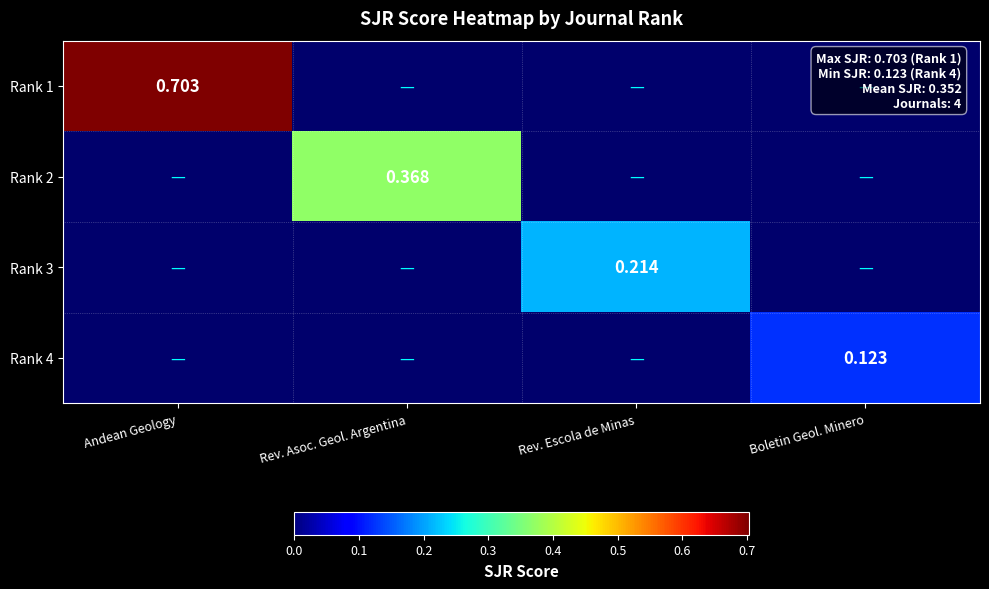

How many data points does each series have?

4